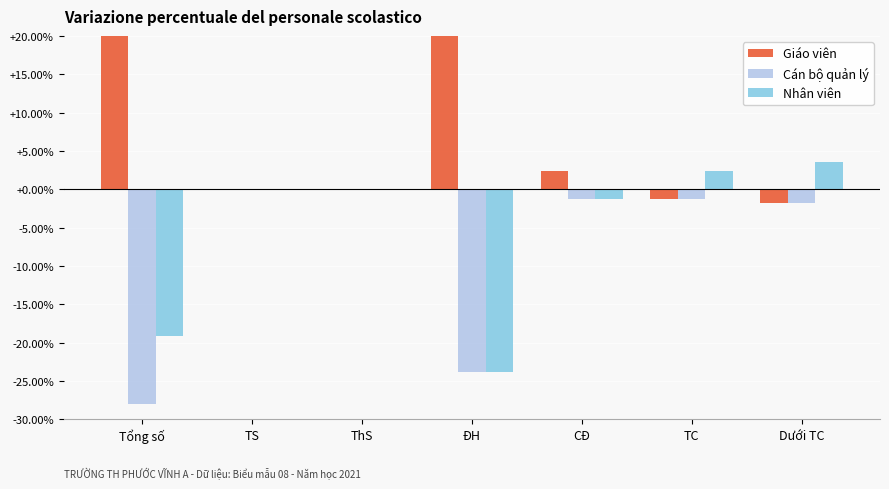

What is the value of the Giáo viên bar at the 6th from the left?

-1.2